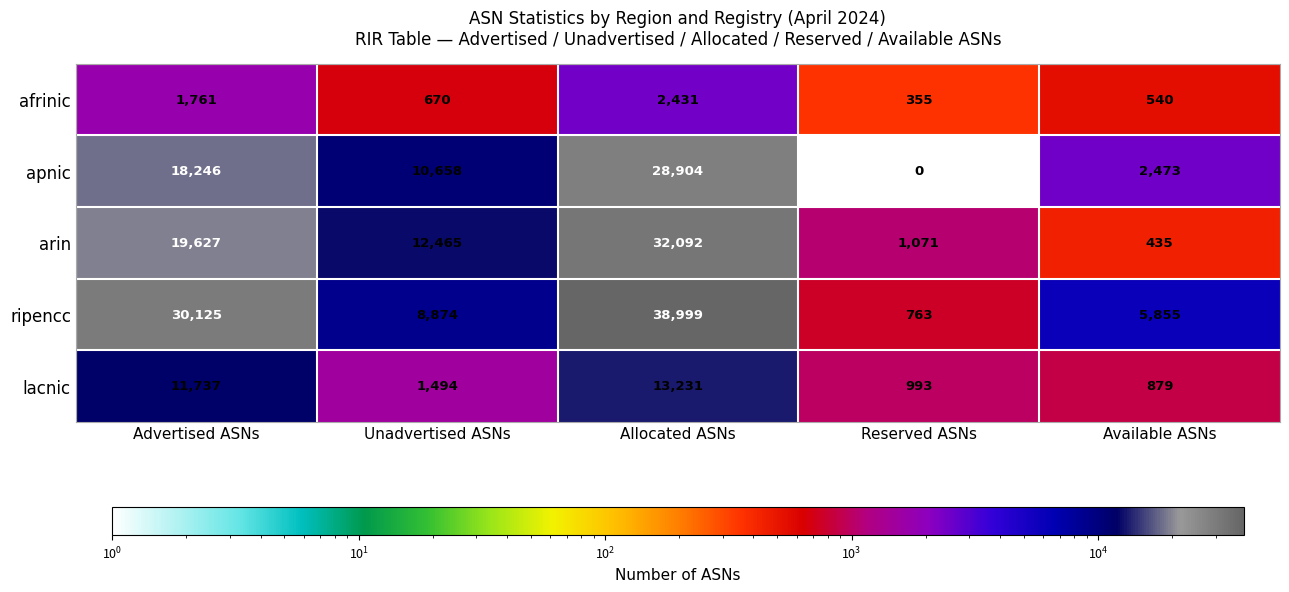

List the series in order of their peak value, lowest first.

afrinic, lacnic, apnic, arin, ripencc